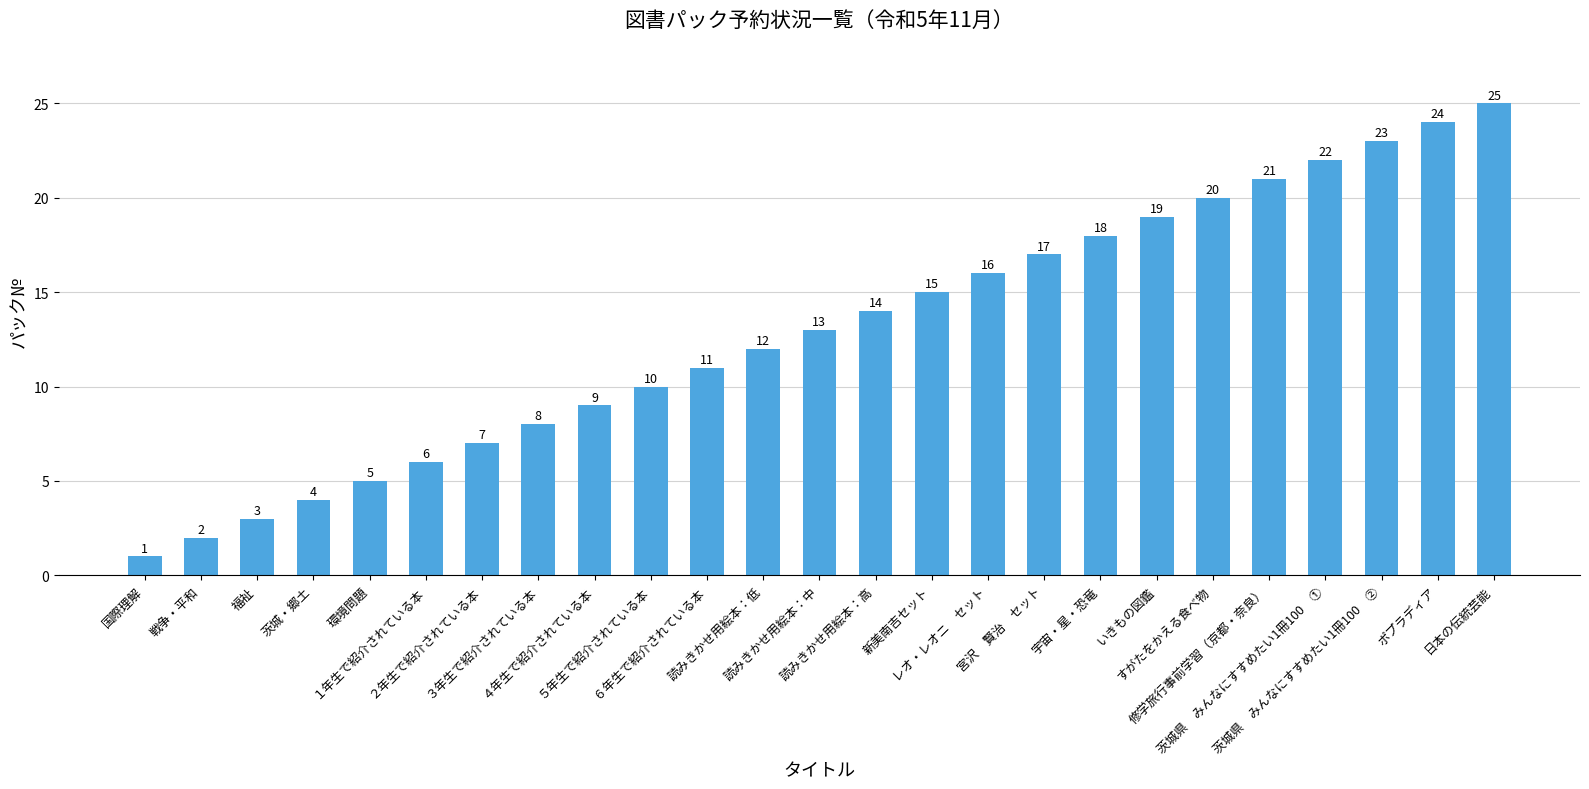

What is the change in value from ２年生で紹介されている本 to 修学旅行事前学習（京都・奈良）?

+14